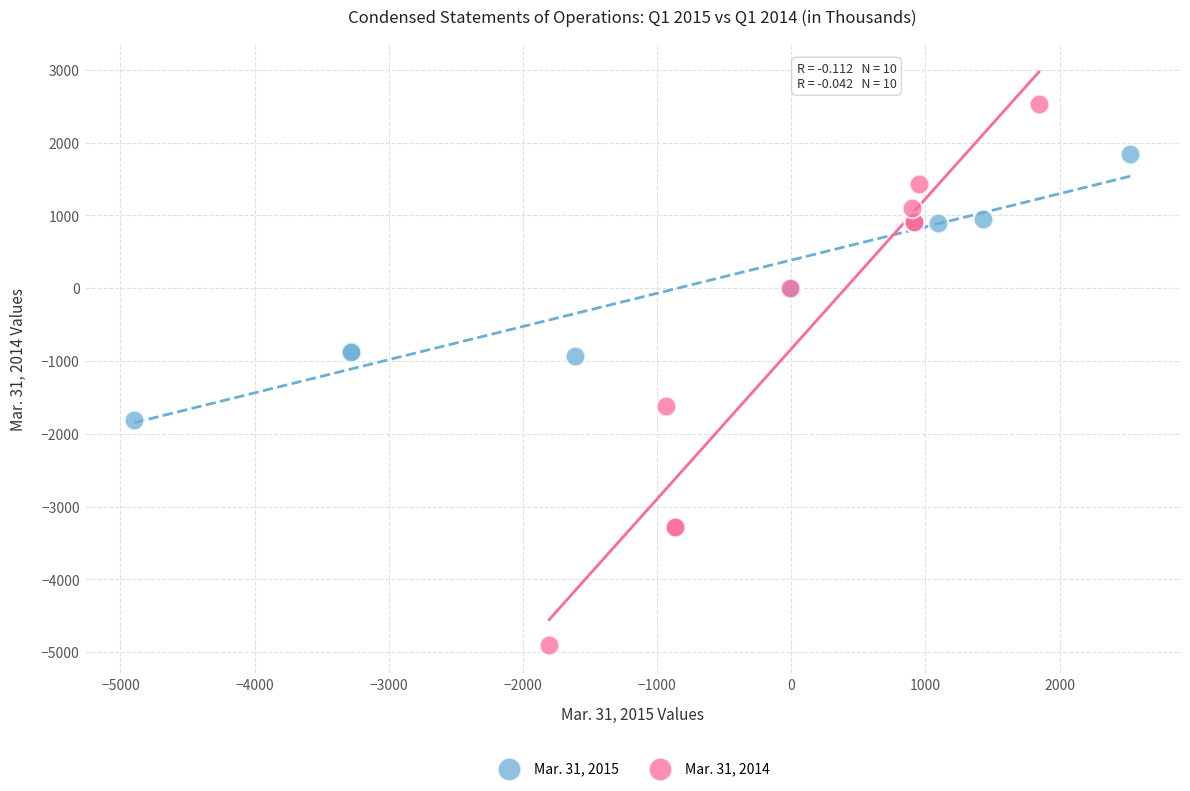

What are all the series names shown in the legend?

Mar. 31, 2015, Mar. 31, 2014